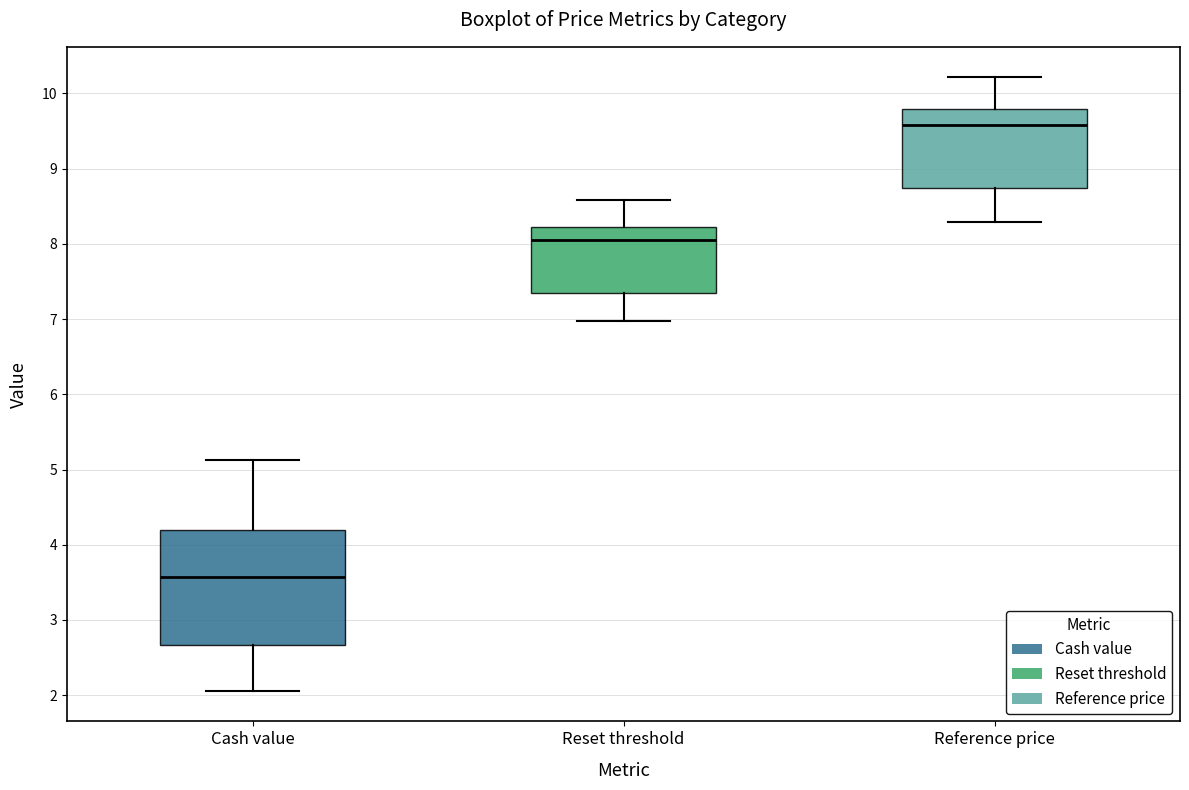

Reading left to right, read every box against the y-axis: the position of its median line, the range the box covers, and the ends of its whiskers. The values are not printed on the chart, so give them approximately, as read against the axis.

Cash value: median 3.6, box 2.7 to 4.2, whiskers 2.1 to 5.1
Reset threshold: median 8.0, box 7.3 to 8.2, whiskers 7.0 to 8.6
Reference price: median 9.6, box 8.7 to 9.8, whiskers 8.3 to 10.2